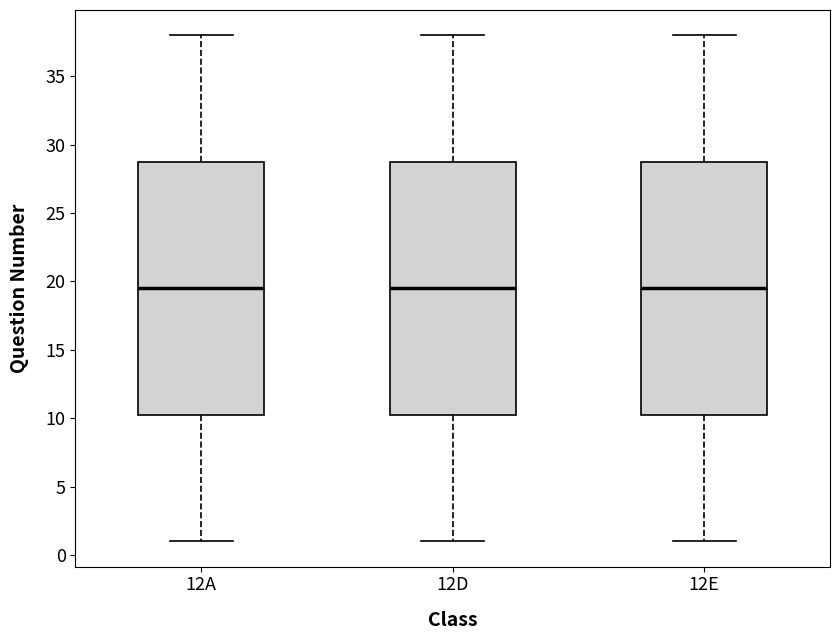

Reading left to right, read every box against the y-axis: the position of its median line, the range the box covers, and the ends of its whiskers. The values are not printed on the chart, so give them approximately, as read against the axis.

12A: median 19.5, box 10.5 to 29.0, whiskers 1.0 to 38.0
12D: median 19.5, box 10.5 to 29.0, whiskers 1.0 to 38.0
12E: median 19.5, box 10.5 to 29.0, whiskers 1.0 to 38.0